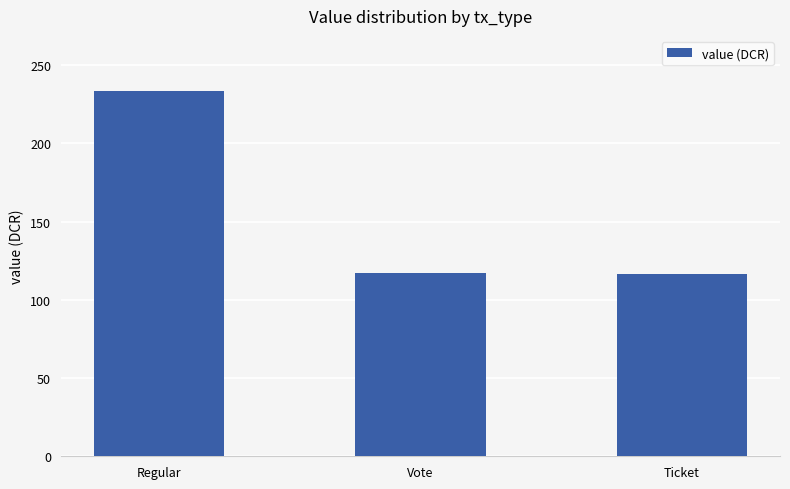

What is the change in value from Regular to Ticket?

-117.3